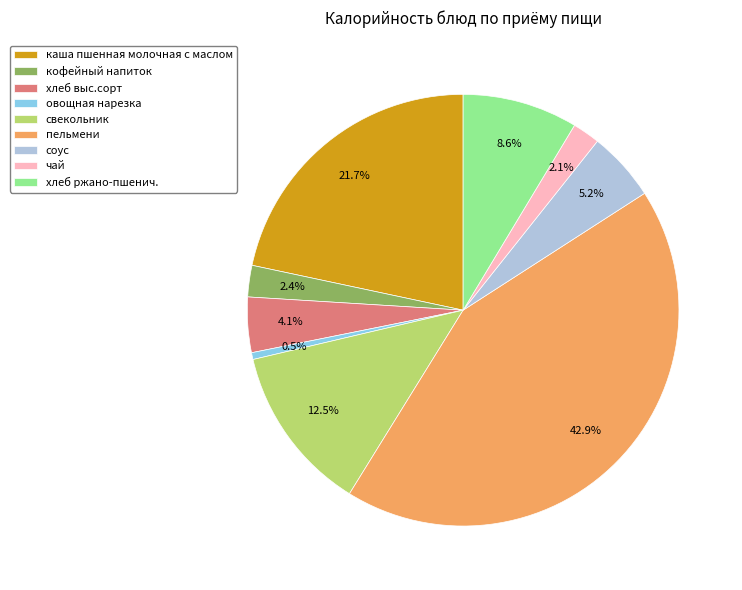

To the nearest percent, what percentage of the pie is хлеб ржано-пшенич.?

9%